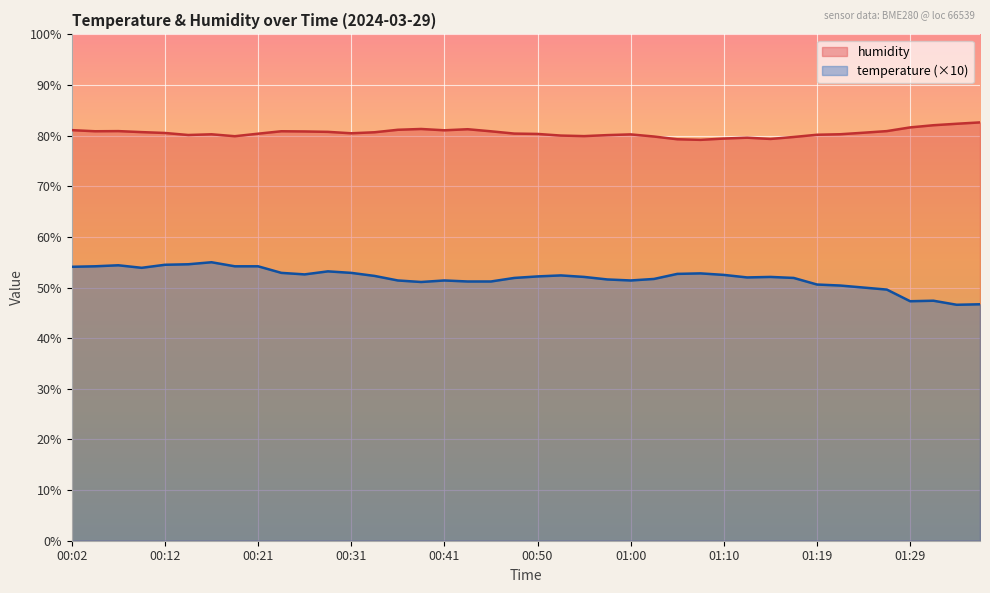

At which label does temperature reach its minimum?

01:34